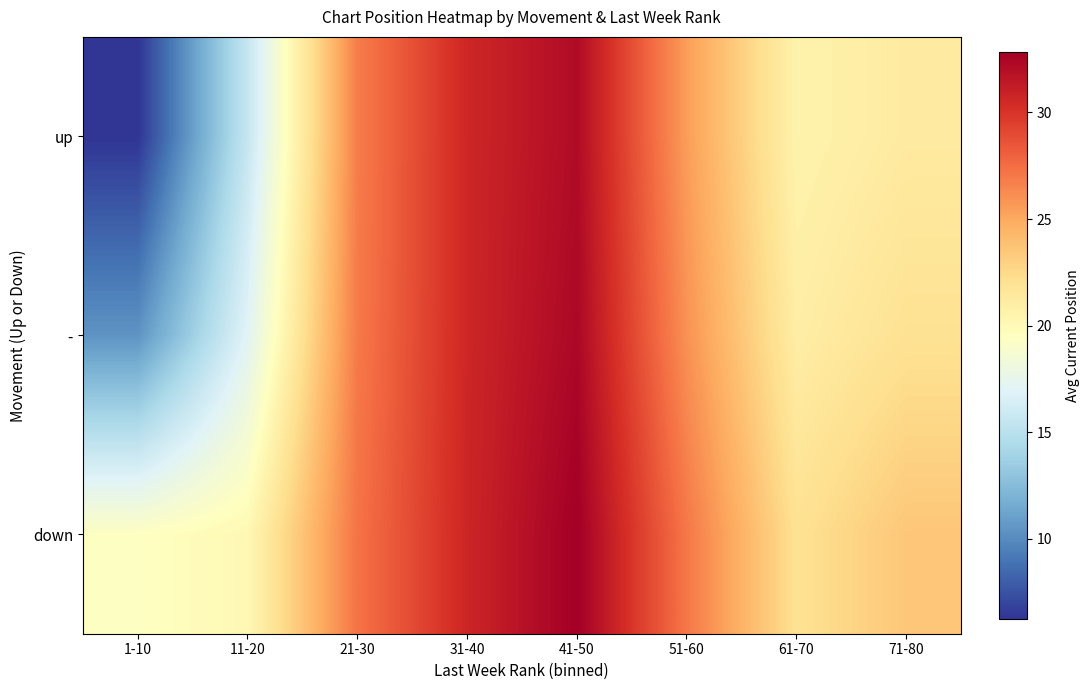

Which series has the largest range (max minus min)?

up